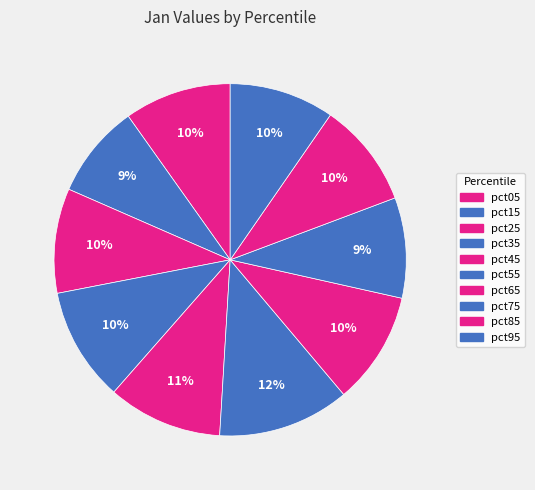

The pct45 slice represents 11% of the pie. True or false?

True